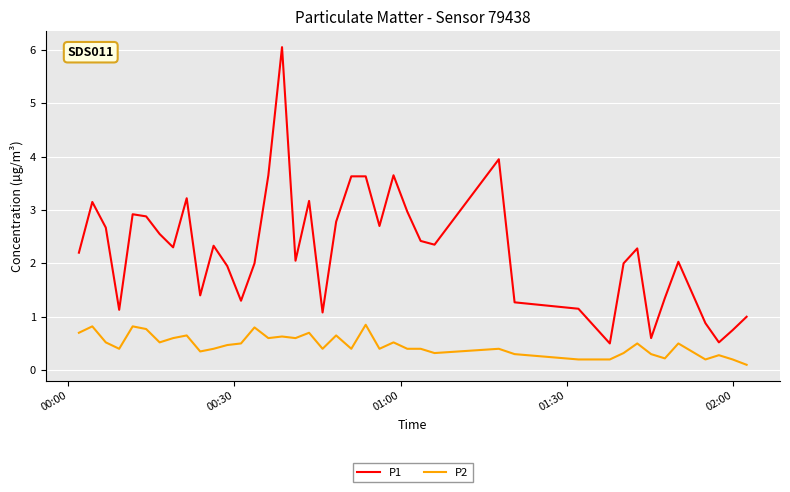

Which series has the largest total across all categories?

P1